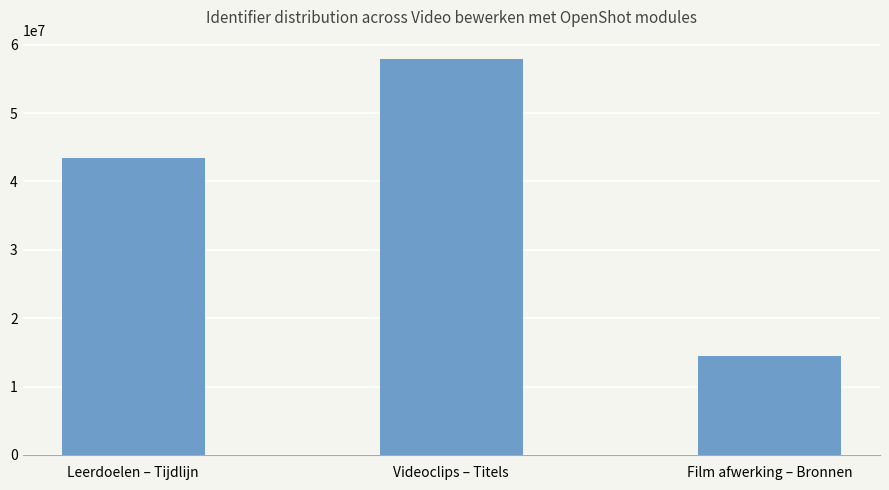

True or false: the data shows 57850307 at Videoclips – Titels.

True